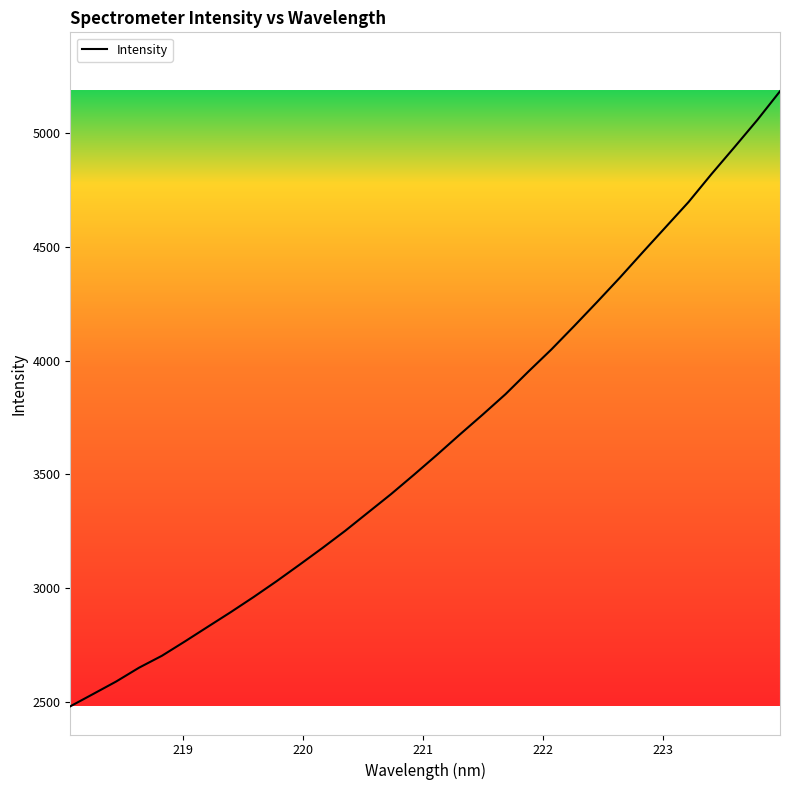

How many categories are shown in the chart?

32